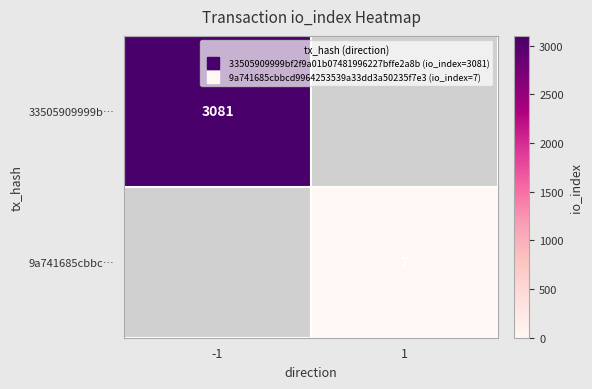

Which label corresponds to the smallest value in the chart?

1